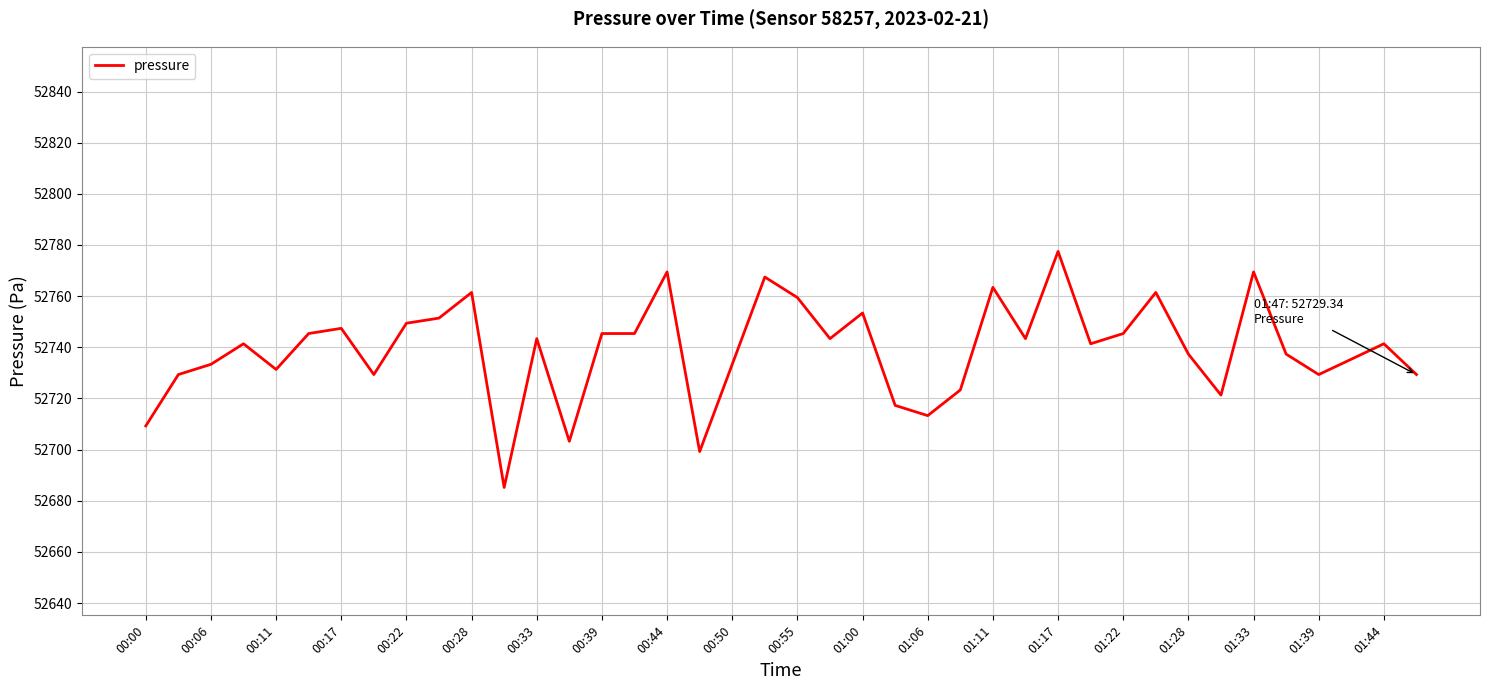

What is the difference between the maximum and minimum values?

92.3